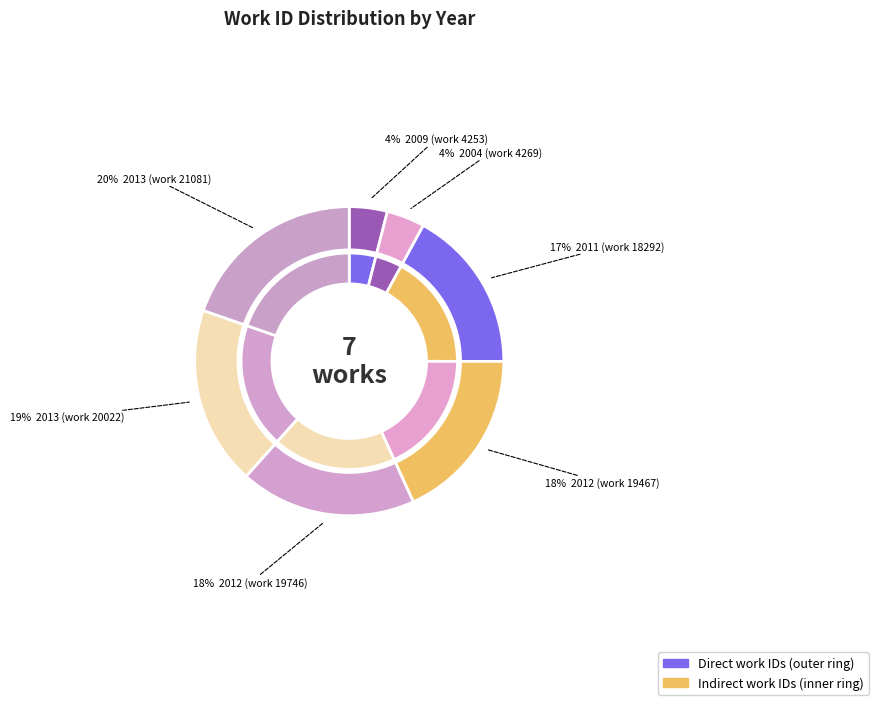

What is the change in value from 2004 (work 4269) to 2012 (work 19467)?

+15198